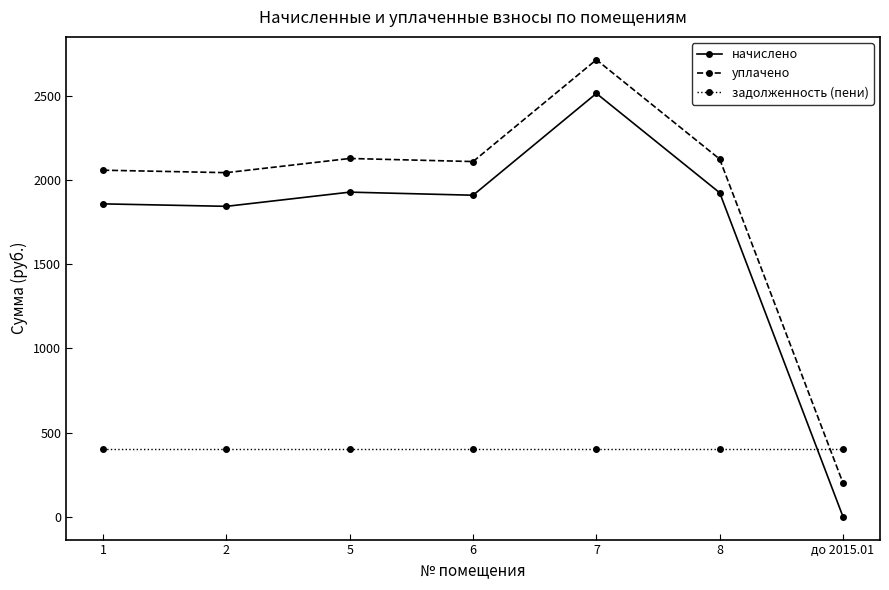

True or false: начислено has more than 2 points higher than both neighbors.

False